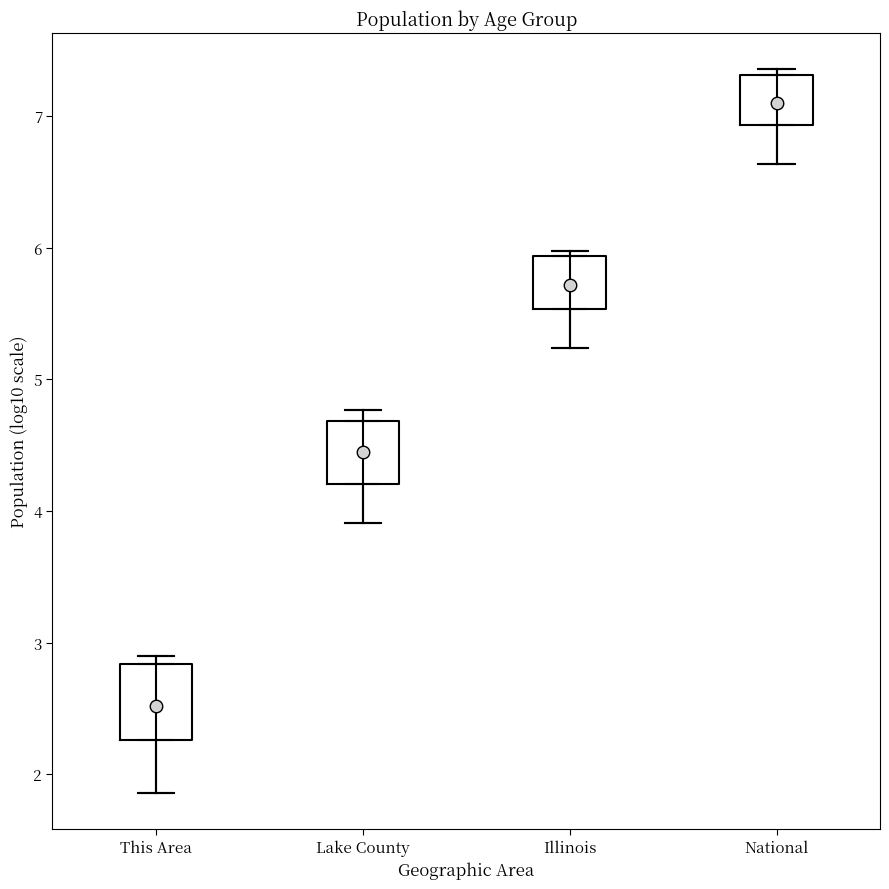

Which box has the lowest median line?

This Area